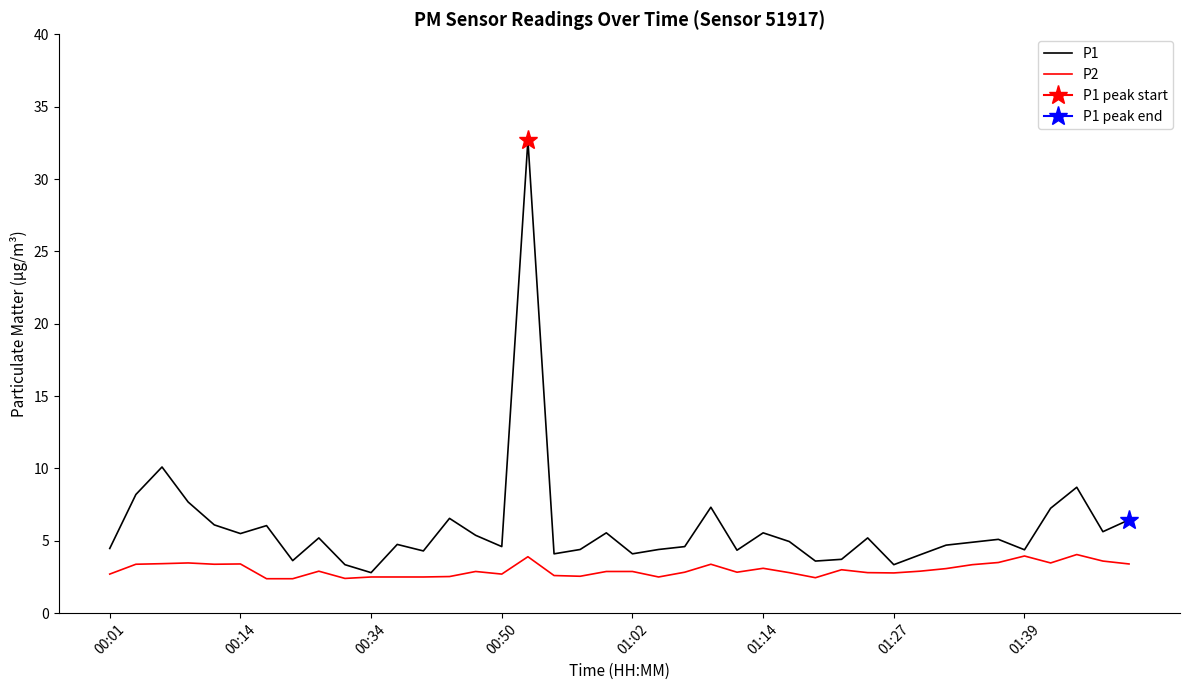

At which category is the sum across all series the highest?

16